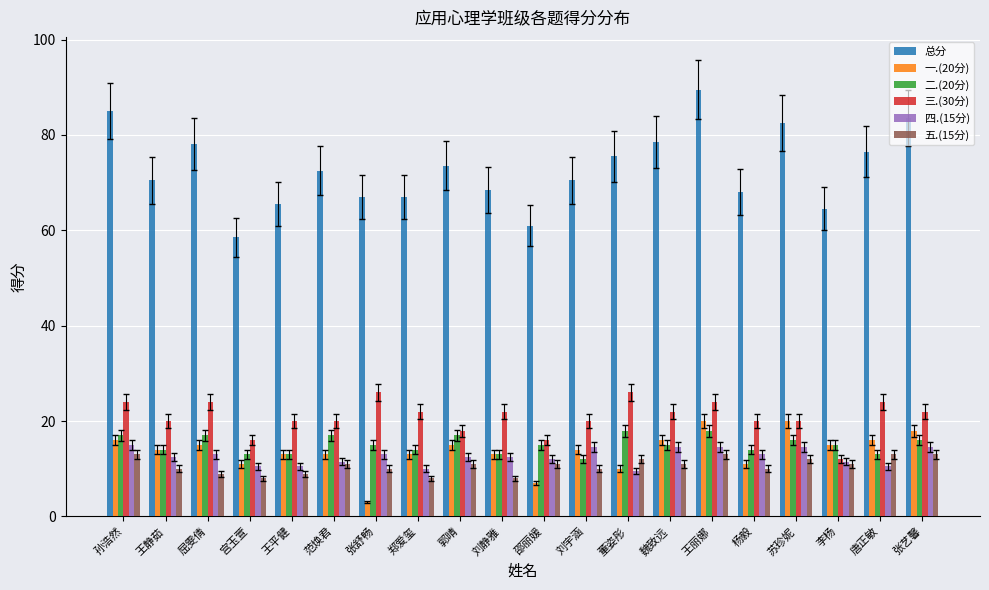

What are all the series names shown in the legend?

总分, 一.(20分), 二.(20分), 三.(30分), 四.(15分), 五.(15分)